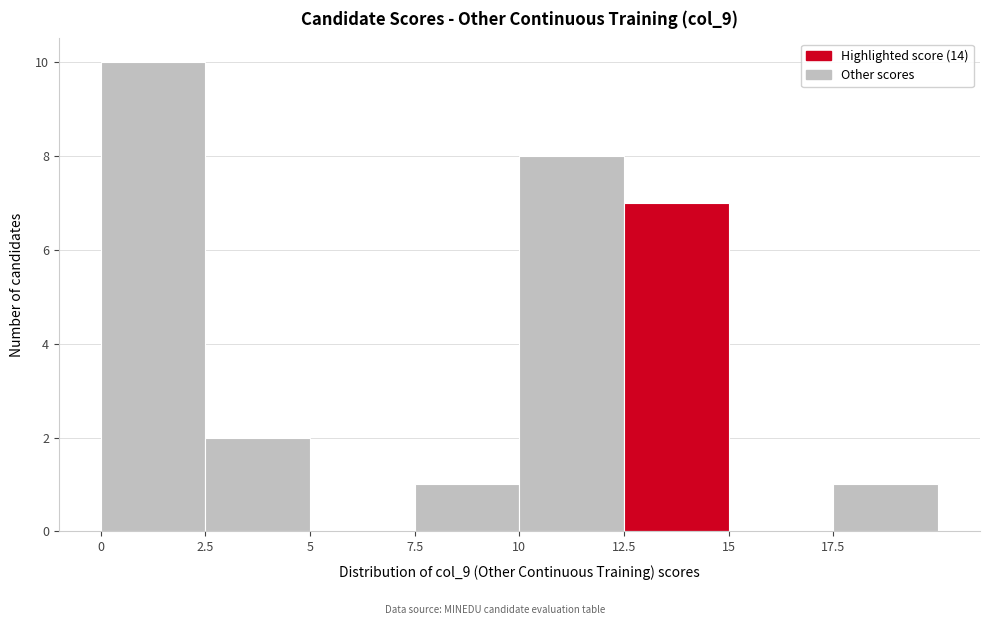

Reading left to right, list every bar in this chart as the range it spans on the x-axis followed by its height. The values are not printed on the chart, so give them approximately, as read against the axis.

0.0 to 2.5: 10
2.5 to 5.0: 2
5.0 to 7.5: 0
7.5 to 10.0: 1
10.0 to 12.5: 8
12.5 to 15.0: 7
15.0 to 17.5: 0
17.5 to 20.0: 1